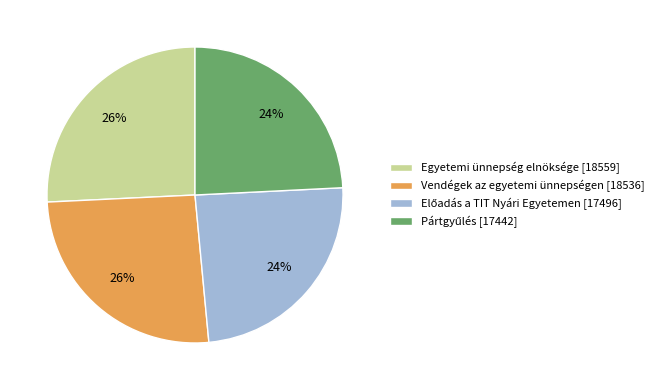

What percentage is the Egyetemi ünnepség elnöksége [18559] slice, to the nearest percent?

26%